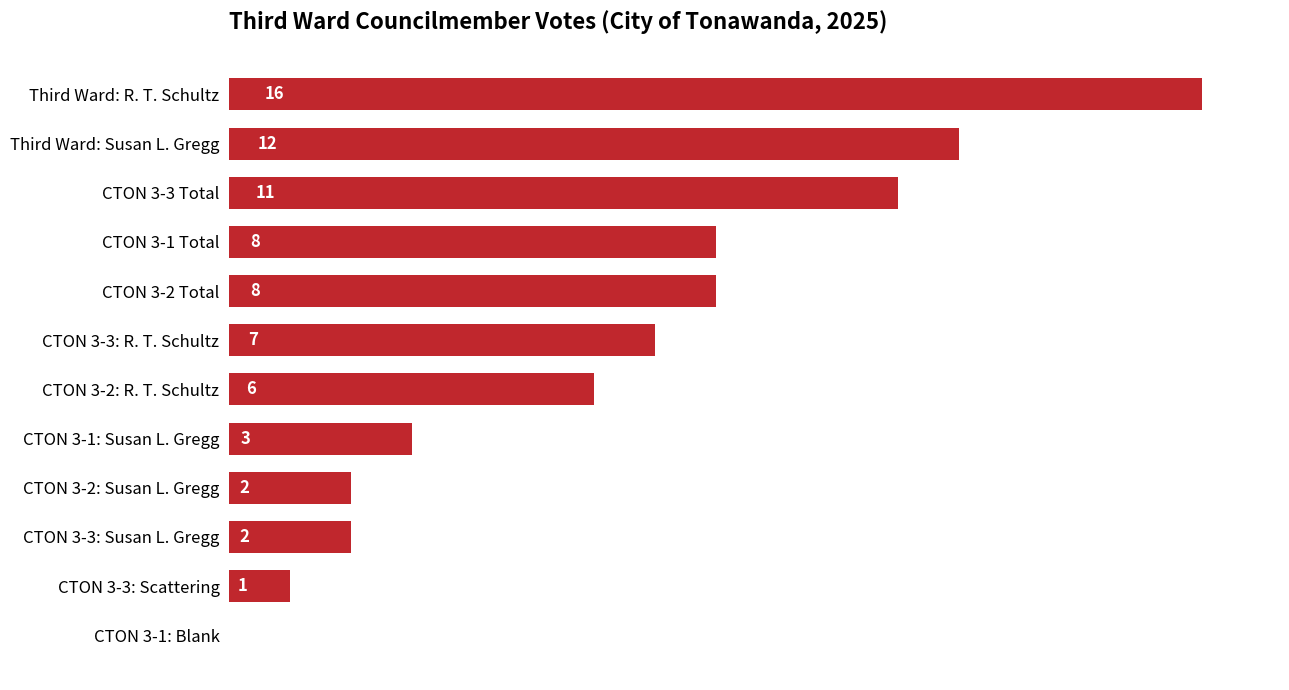

Which category has the highest value across all series?

Third Ward: R. T. Schultz